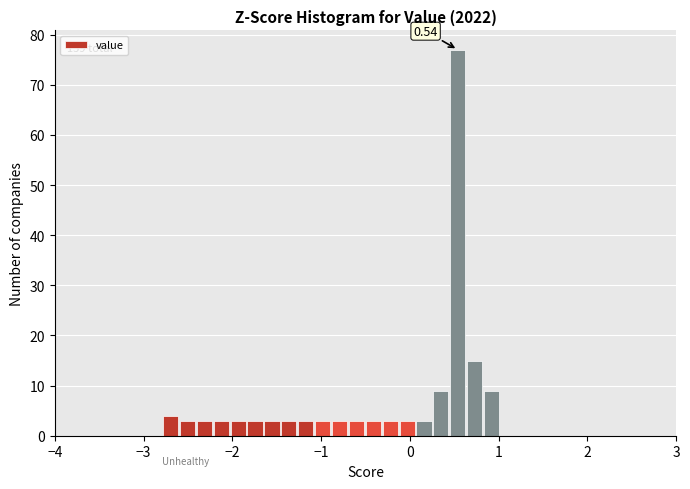

Around what value on the x-axis is the tallest bar? Give the approximate position of its centre, as read against the axis.

0.5